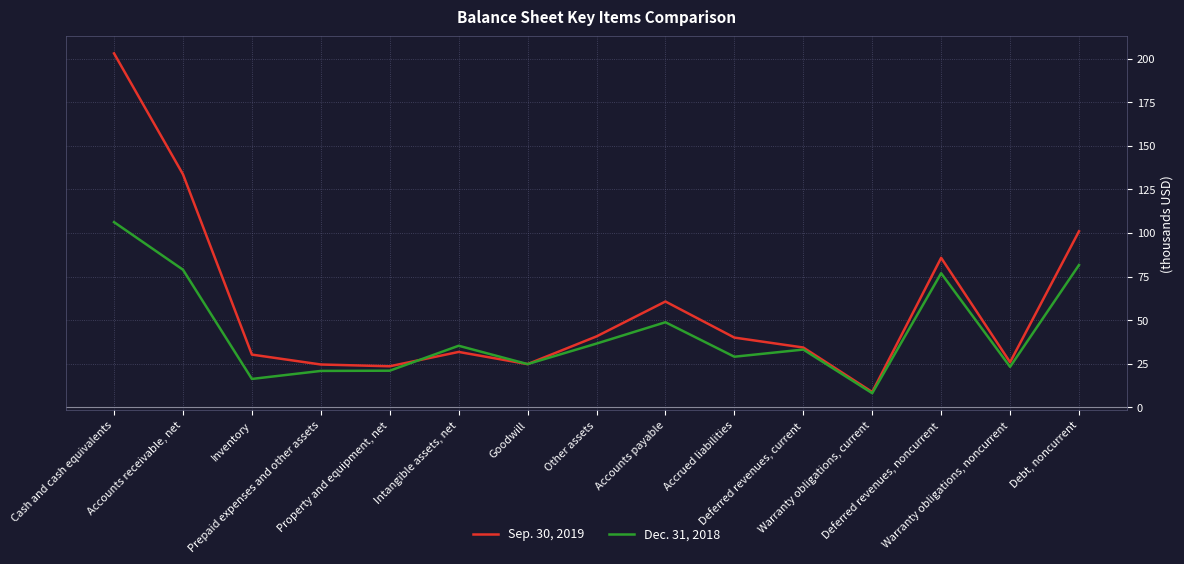

Which category has the highest value across all series?

Cash and cash equivalents